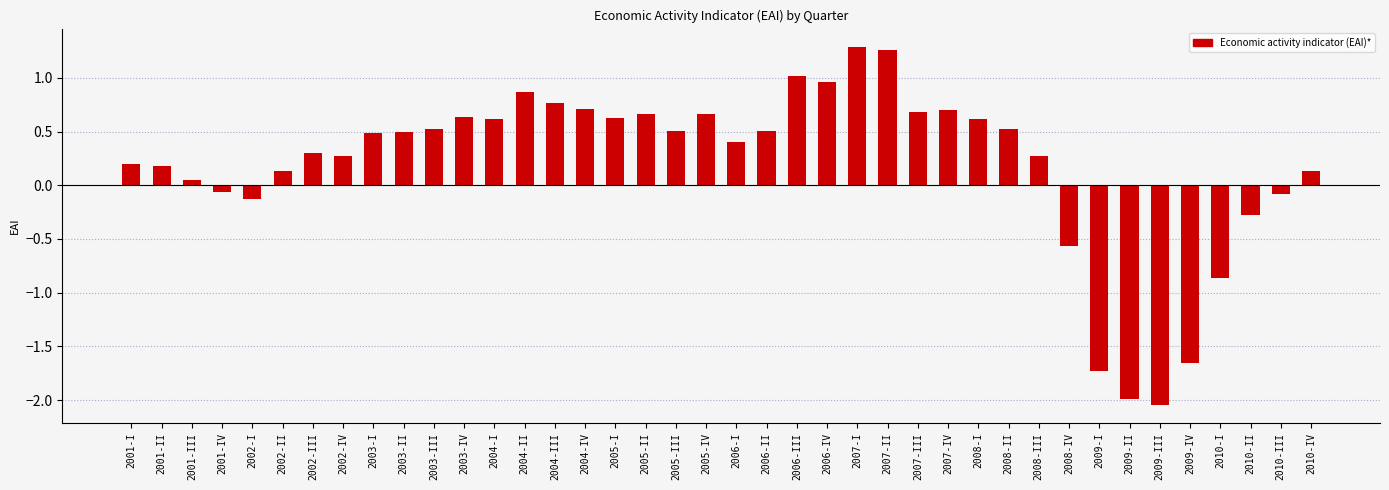

Which category has the lowest value across all series?

2009-III